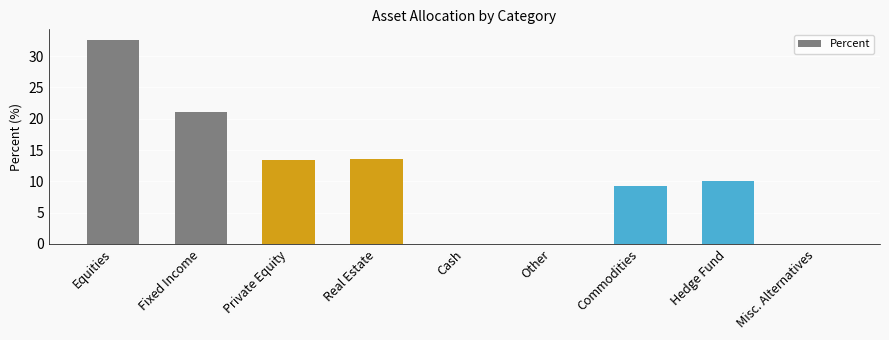

What is the change in value from Fixed Income to Real Estate?

-7.6